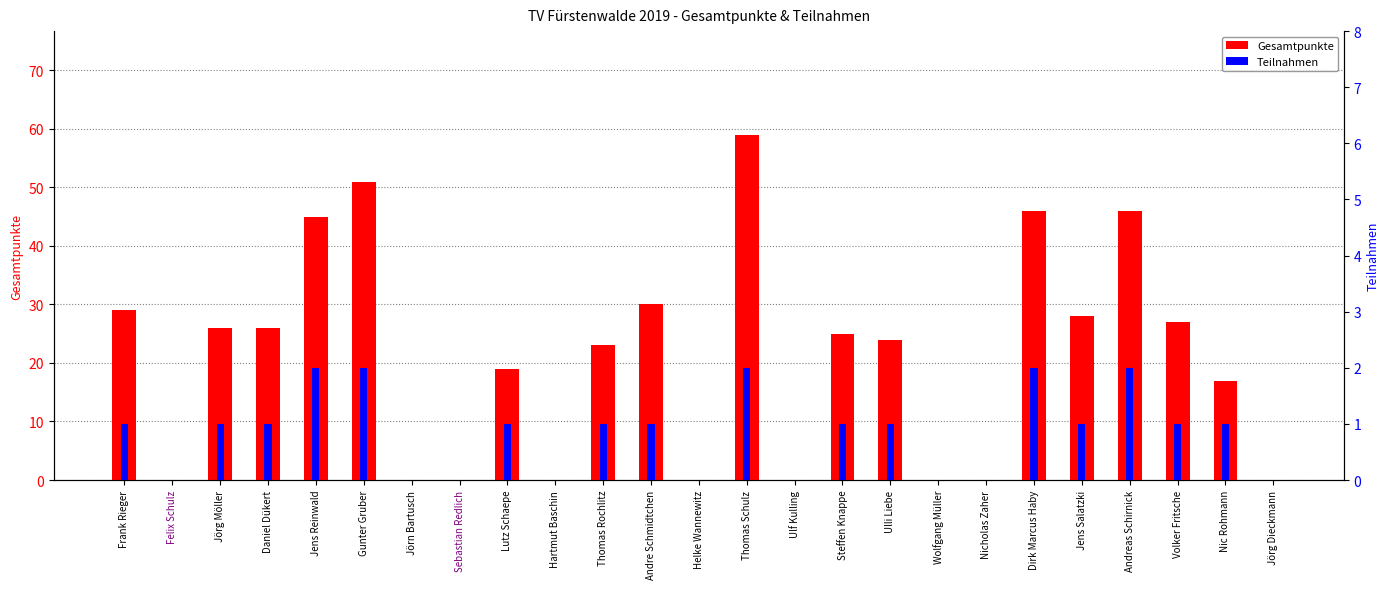

What position from the right is Jens Reinwald?

21